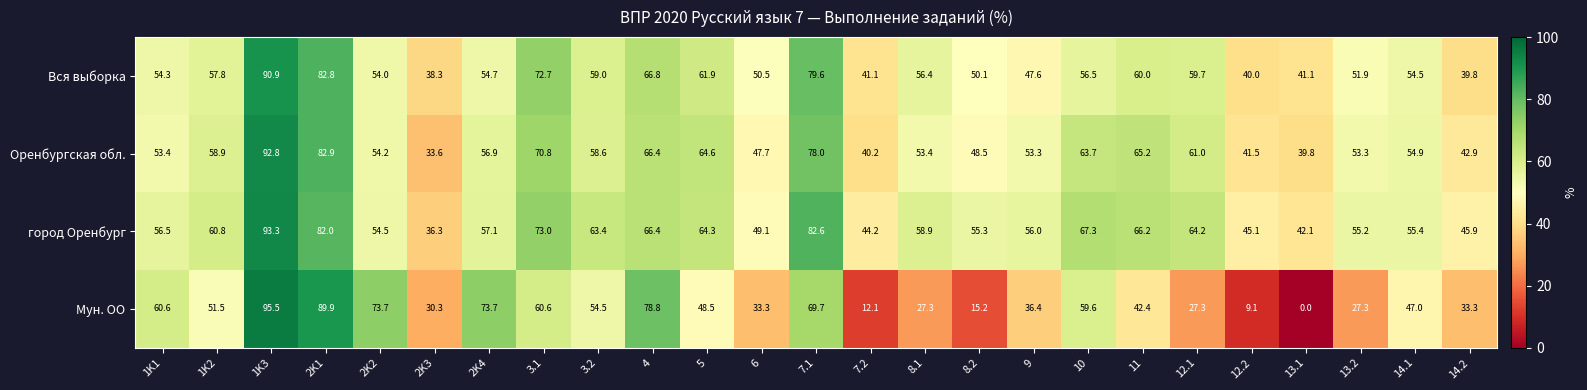

What is the spread (max minus min) of values at 1K1?

7.2